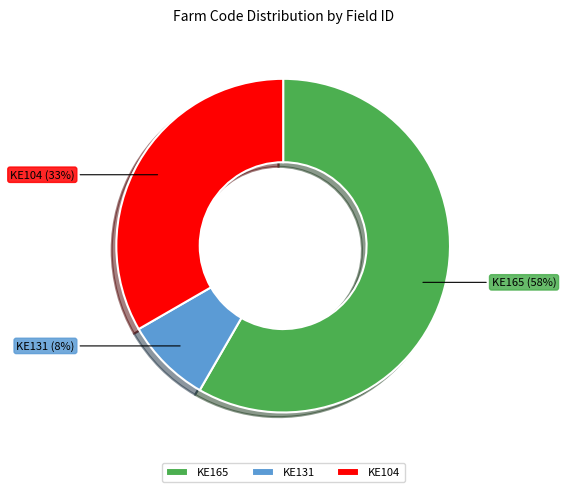

Between KE165 and KE131, which is larger?

KE165